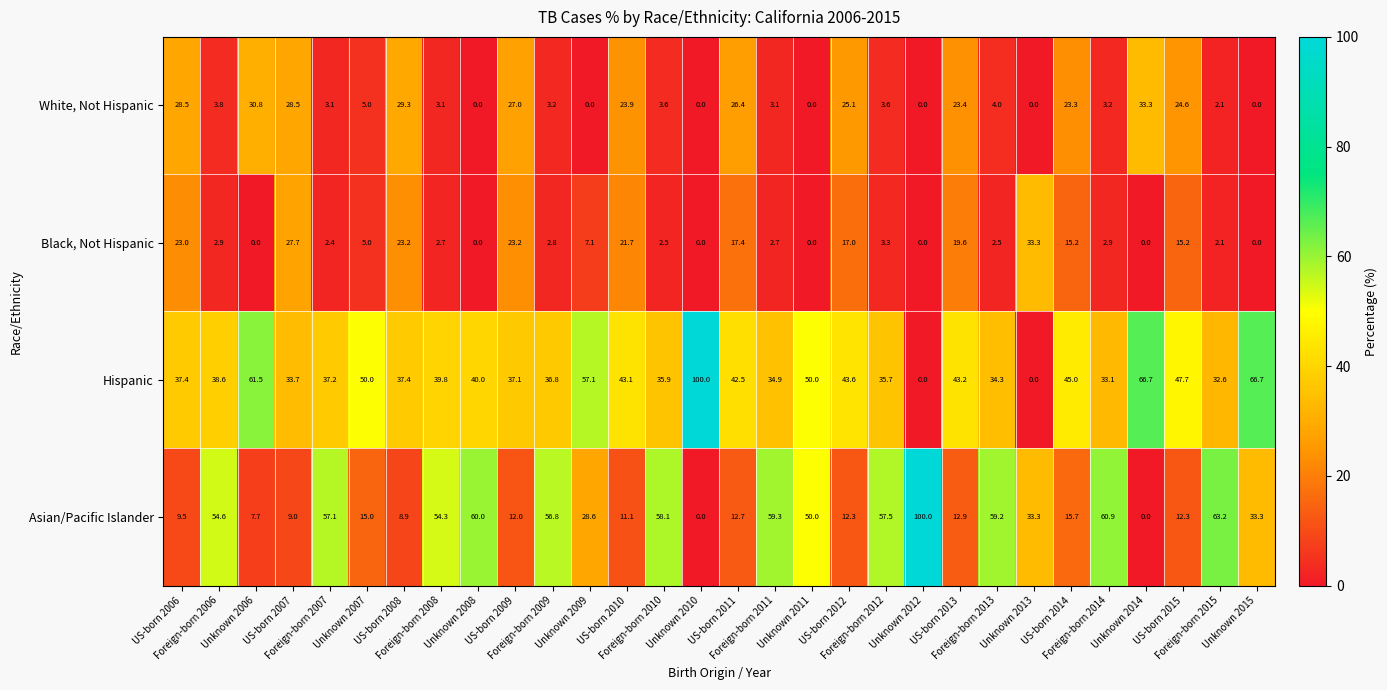

Between US-born 2008 and Foreign-born 2015, which series saw the biggest shift?

Asian/Pacific Islander